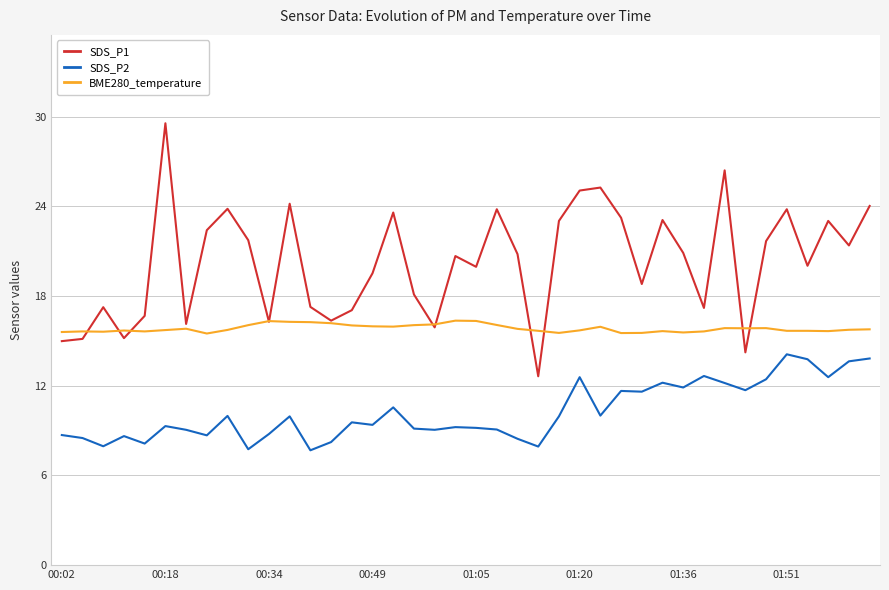

List the series in order of their overall mean, lowest first.

SDS_P2, BME280_temperature, SDS_P1